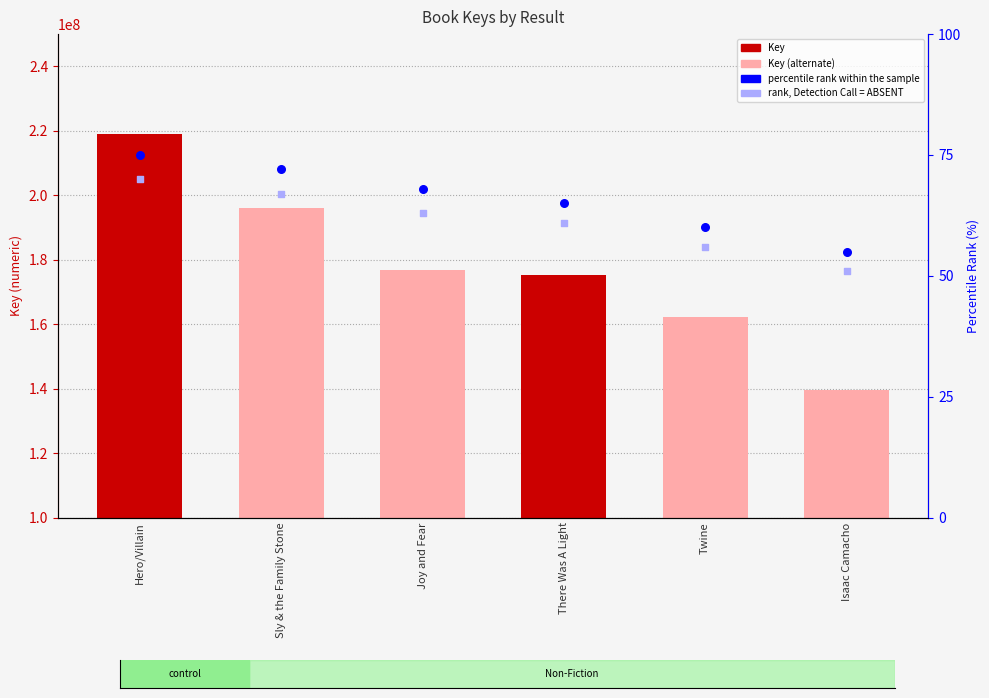

Which series contains the lowest Y value?

rank, Detection Call = ABSENT